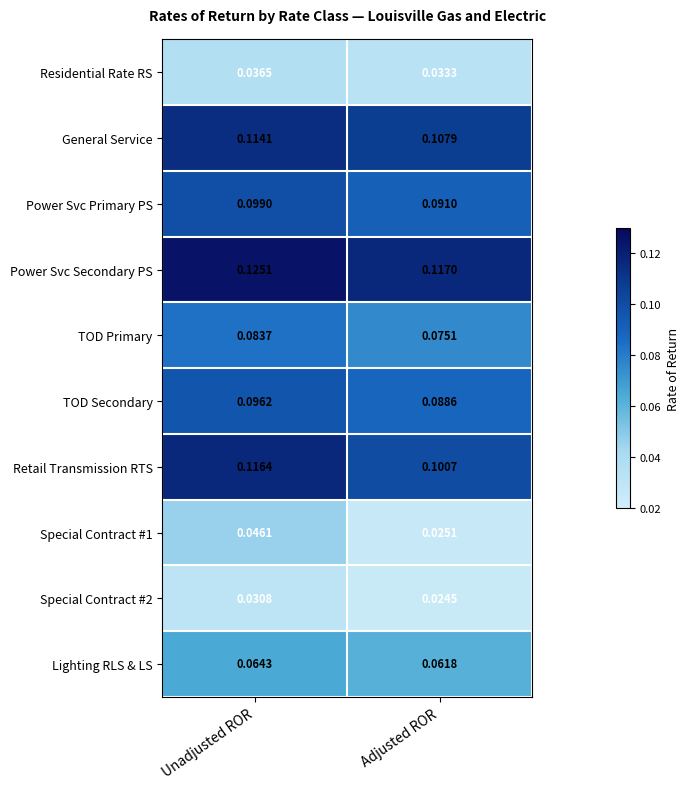

At which category does the chart reach its minimum across all series?

Adjusted ROR